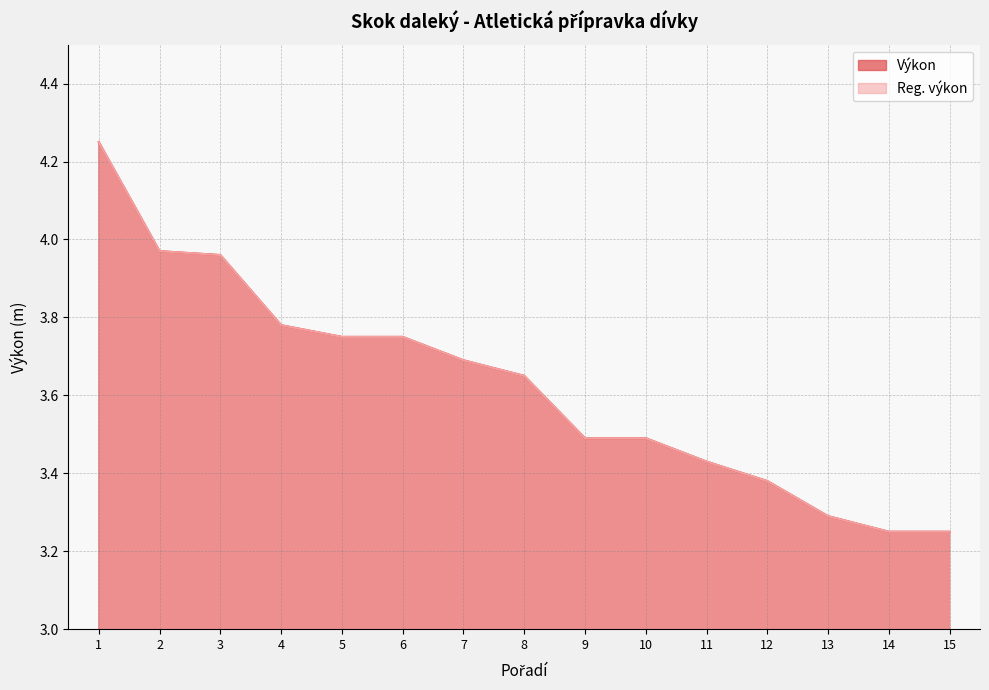

Reading left to right, extract all data points from this chart.

Výkon: 1=4.2	2=4.0	3=4.0	4=3.8	5=3.8	6=3.8	7=3.7	8=3.6	9=3.5	10=3.5	11=3.4	12=3.4	13=3.3	14=3.2	15=3.2
Reg. výkon: 1=4.2	2=4.0	3=4.0	4=3.8	5=3.8	6=3.8	7=3.7	8=3.6	9=3.5	10=3.5	11=3.4	12=3.4	13=3.3	14=3.2	15=3.2